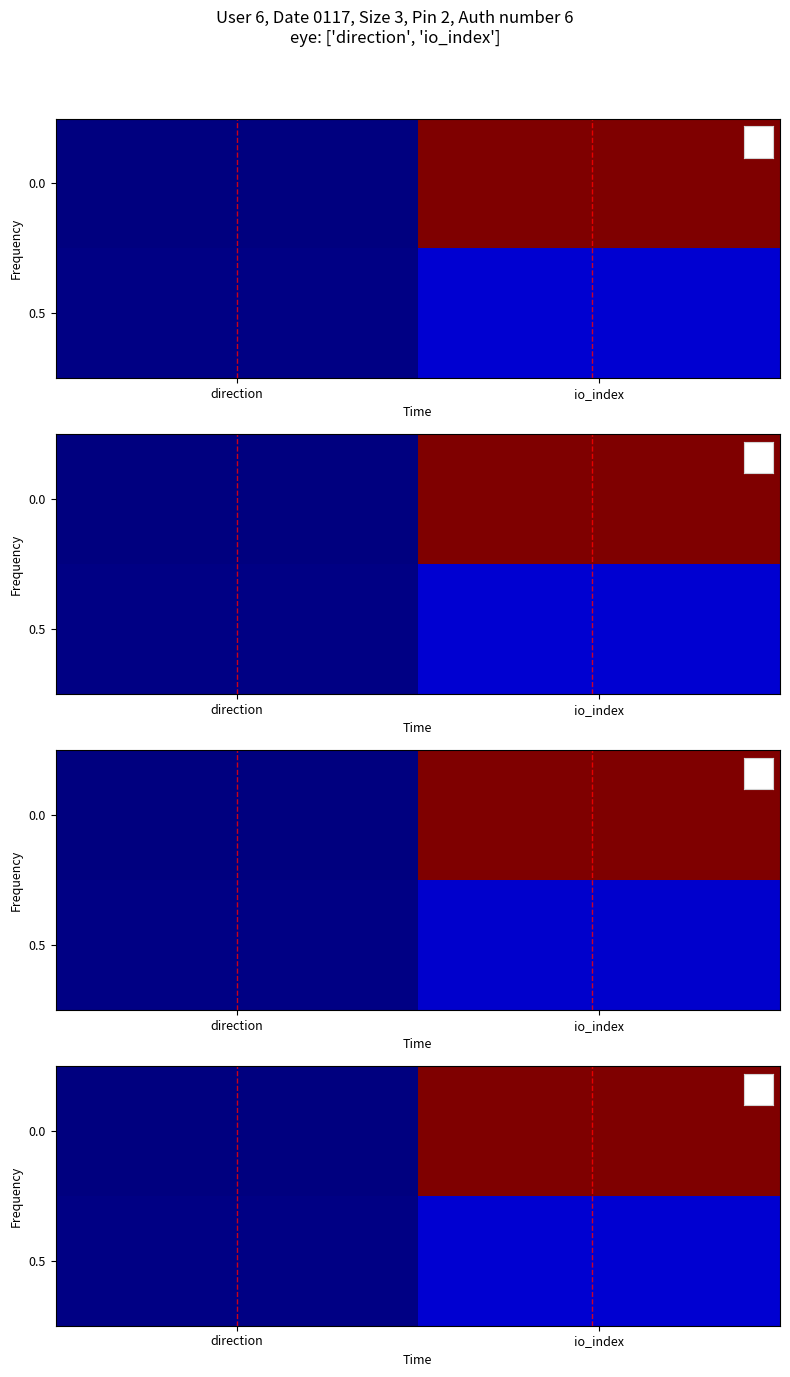

Which has a higher value, direction or io_index?

io_index